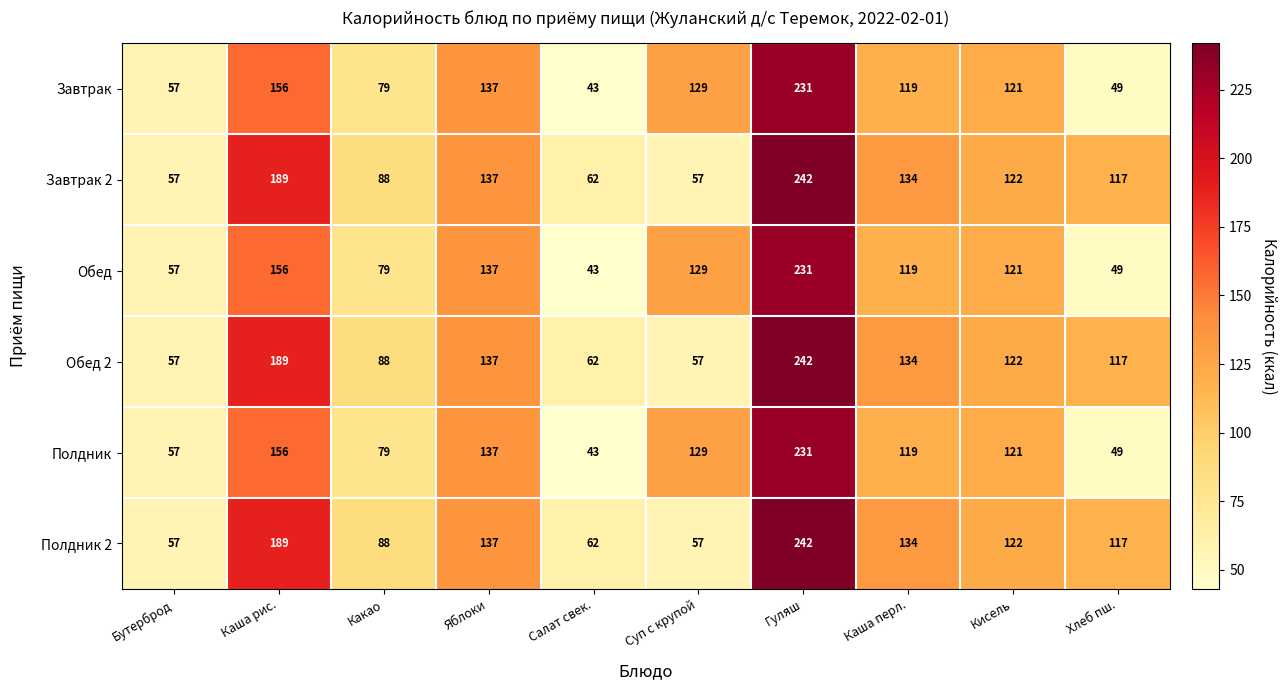

What is the difference between the maximum and minimum values in the Завтрак 2 series?

185